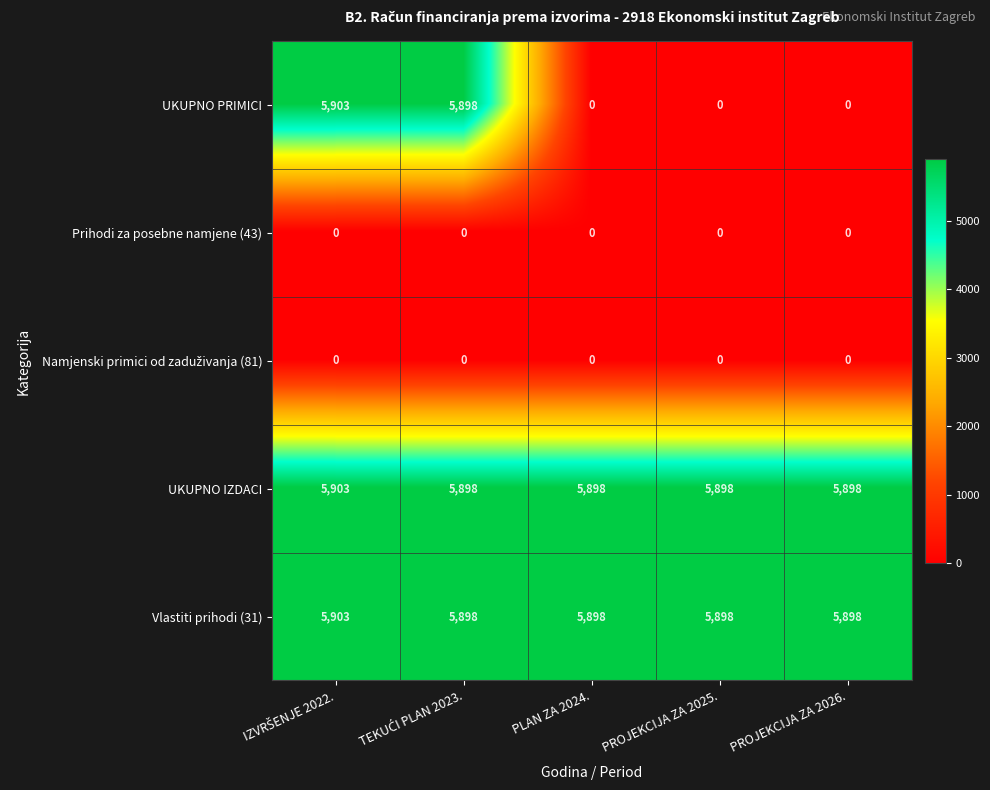

What is the greatest value displayed?

5903